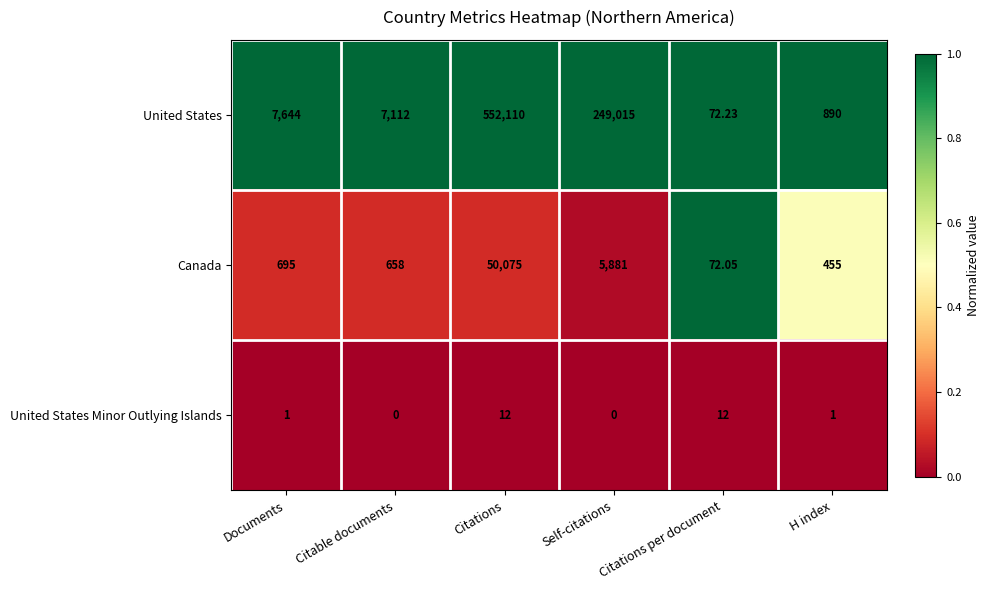

At H index, list the series in order from smallest to largest.

United States Minor Outlying Islands, Canada, United States